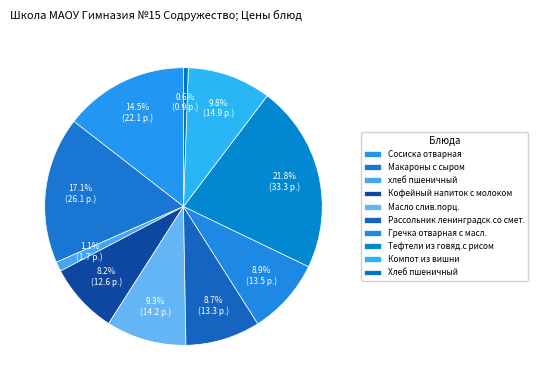

Does Кофейный напиток с молоком represent more than half of the total?

No